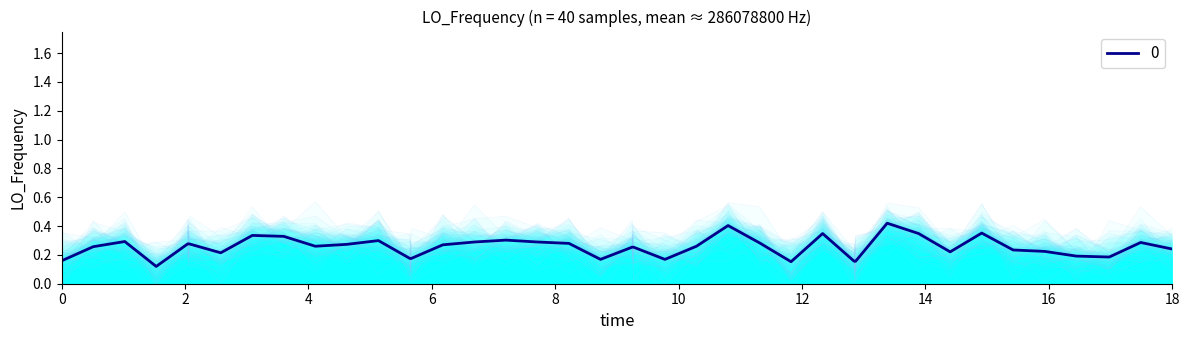

What is the sum of all values?

10.2